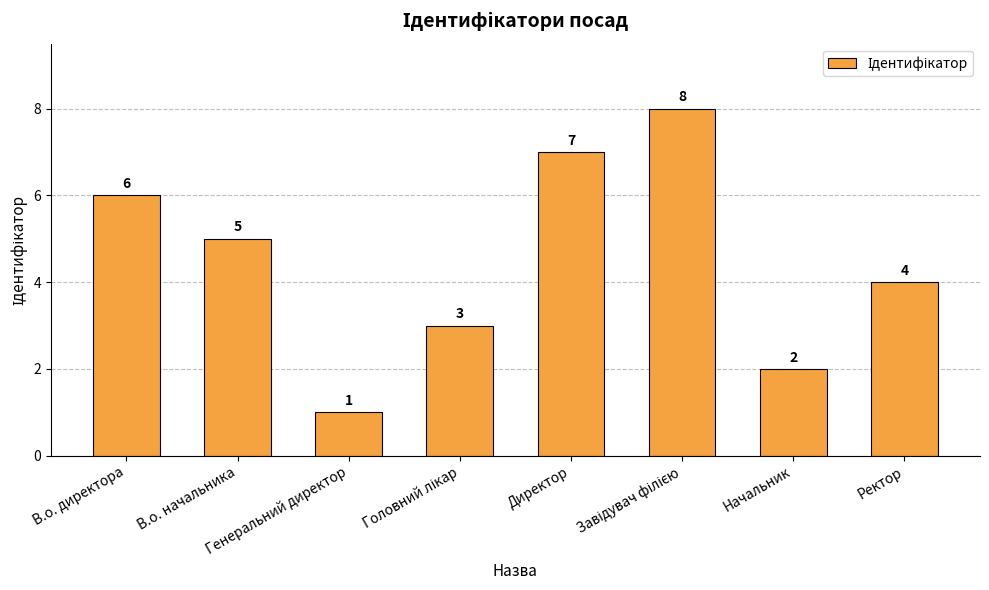

What is the difference between the maximum and second lowest values?

6